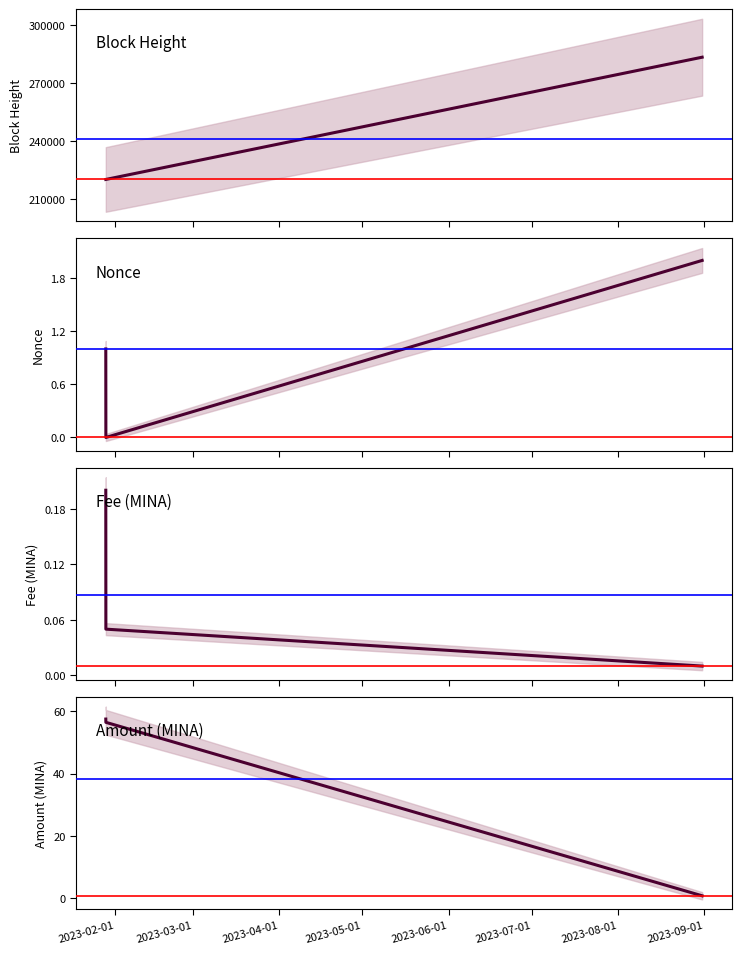

Is it true that Amount equals 27.6 at 2023-03-01?

False